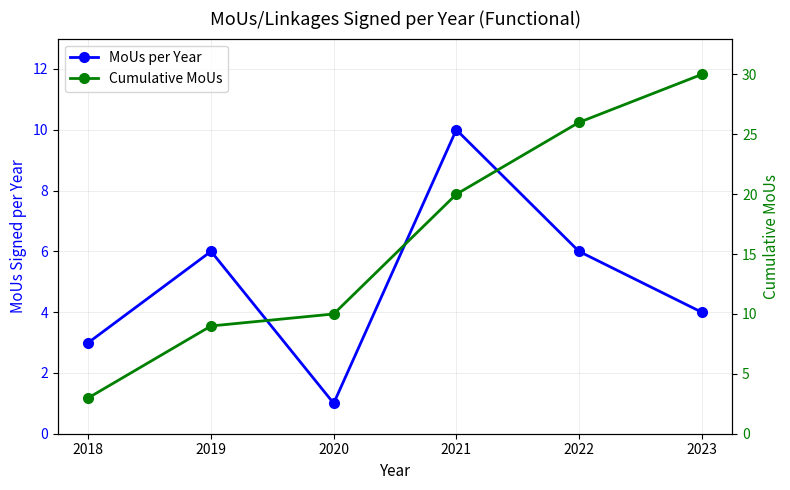

What is the sum of the Cumulative MoUs values at 2018 and 2020?

13